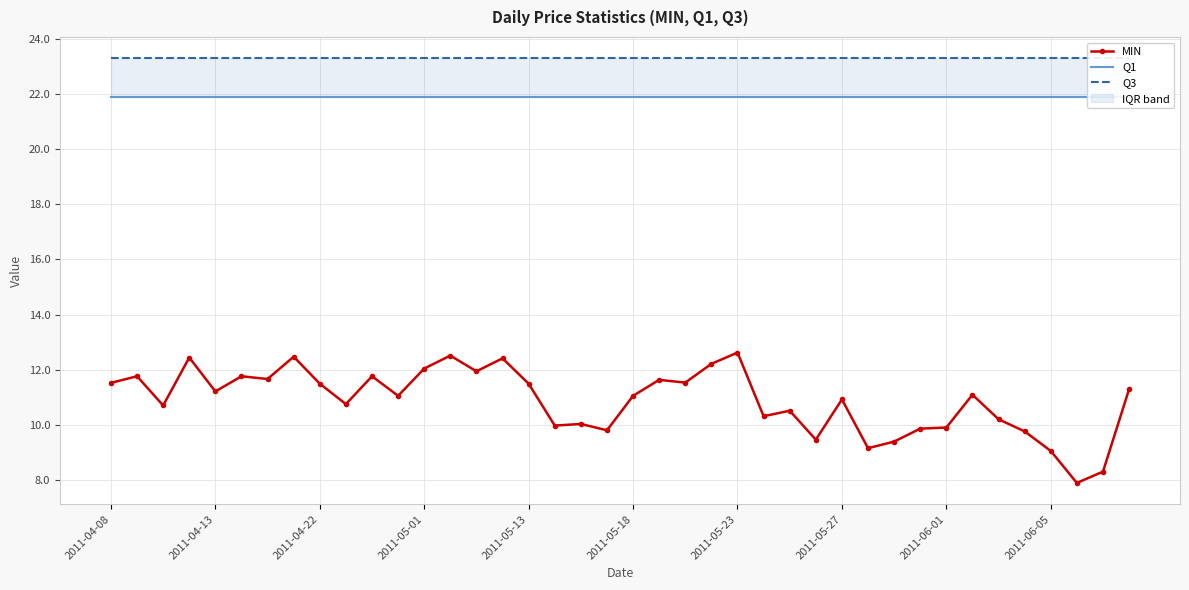

How many data points in MIN are less than 11?

18